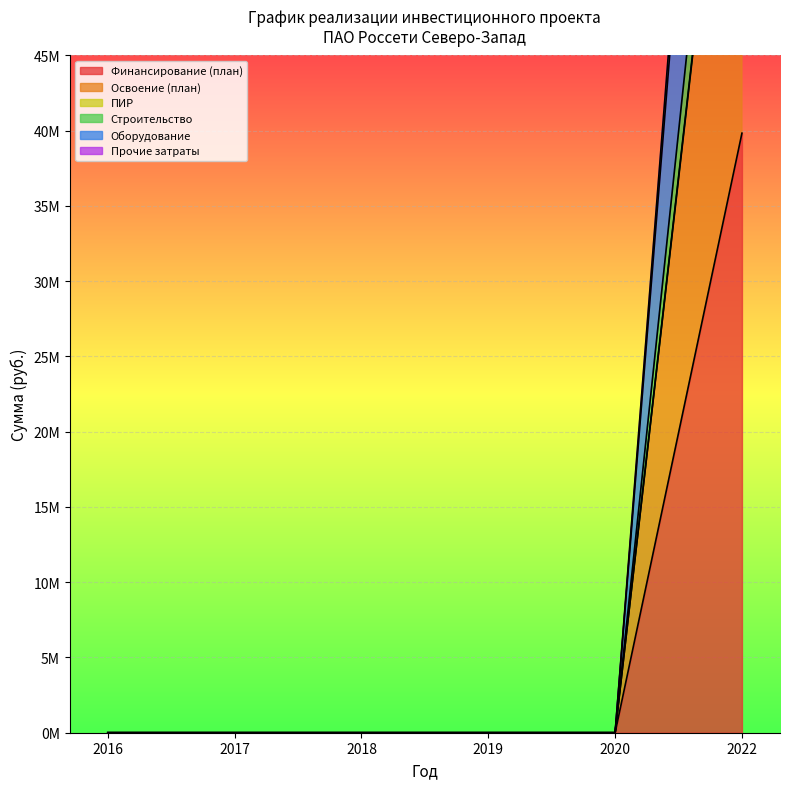

Reading left to right, extract all data points from this chart.

Финансирование (план): 2016=0	2017=0	2018=0	2019=0	2020=0	2022=39838335
Освоение (план): 2016=0	2017=0	2018=0	2019=0	2020=0	2022=73614045
ПИР: 2016=0	2017=0	2018=0	2019=0	2020=0	2022=73852964
Строительство: 2016=0	2017=0	2018=0	2019=0	2020=0	2022=107389755
Оборудование: 2016=0	2017=0	2018=0	2019=0	2020=0	2022=79831698
Прочие затраты: 2016=0	2017=0	2018=0	2019=0	2020=0	2022=104621698